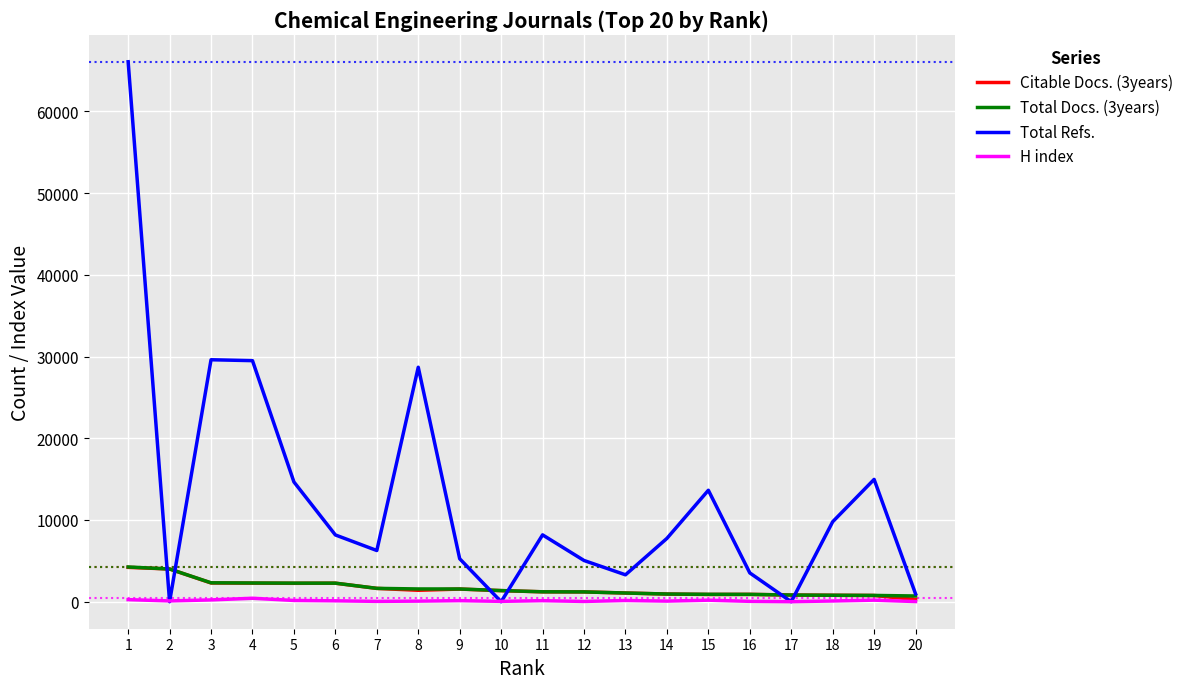

What is the spread (max minus min) of values at 11?

8048